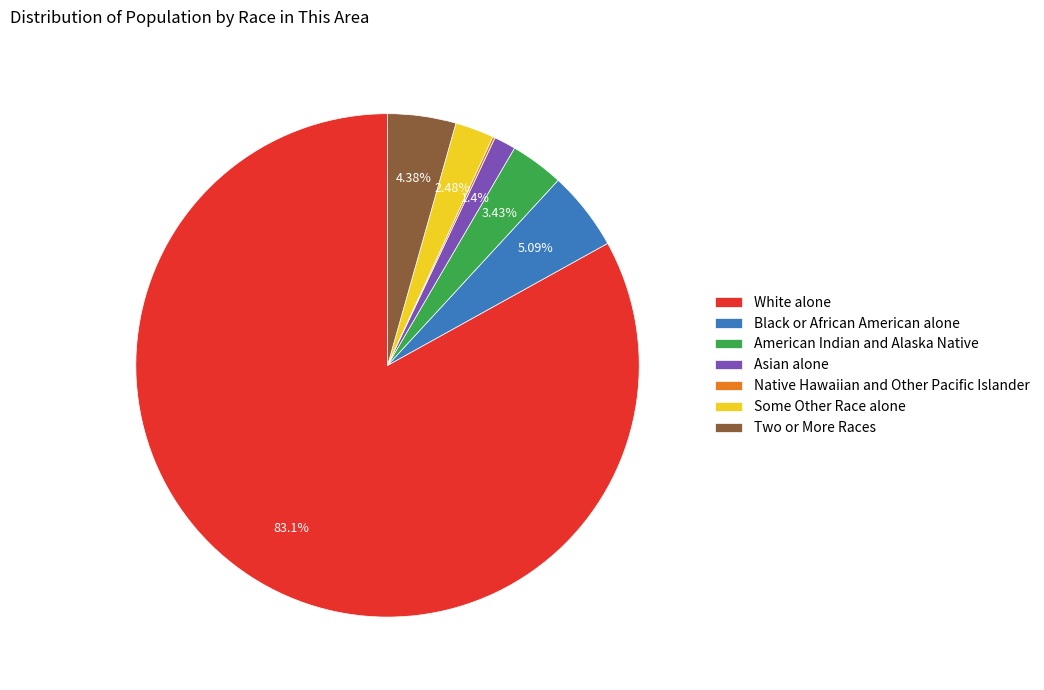

Between Asian alone and Two or More Races, which is larger?

Two or More Races